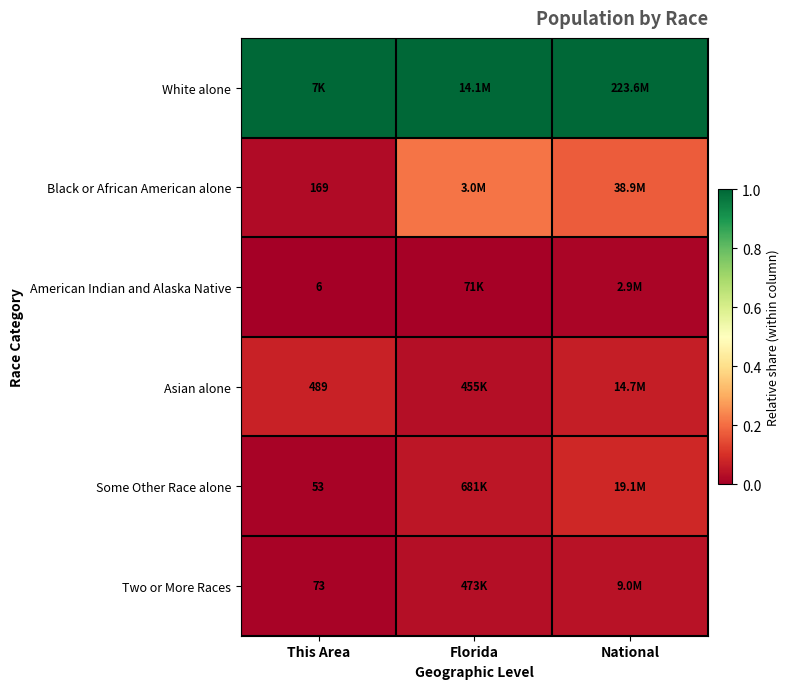

What is the total value across all series at National?

1.4